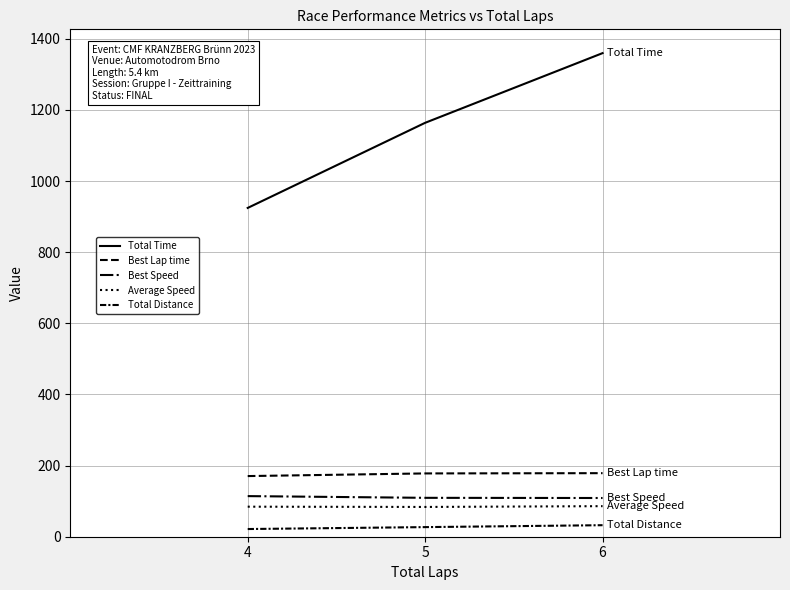

Is it true that Best Speed equals 177.1 at 4?

False